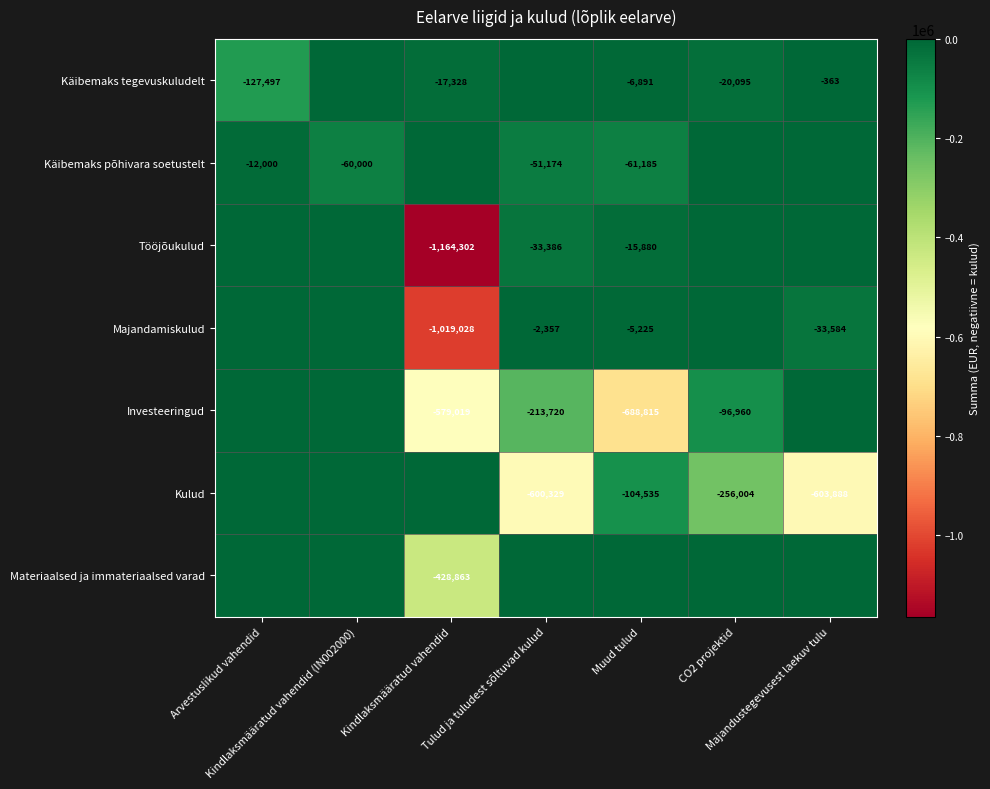

Which series has the largest range (max minus min)?

Tööjõukulud